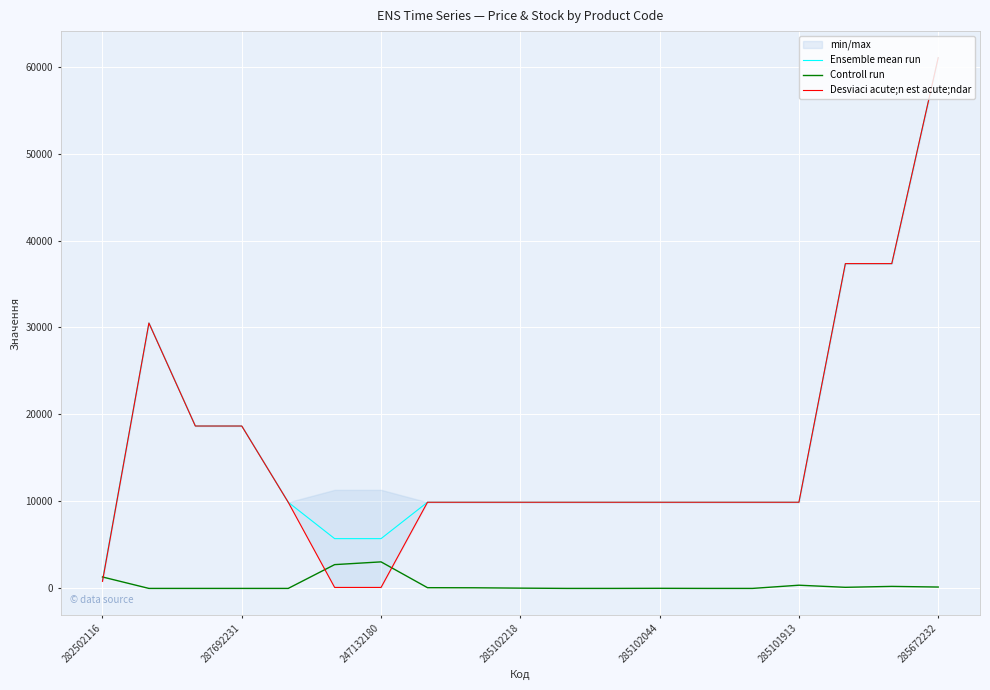

At which label does Ensemble mean run reach its minimum?

282502116